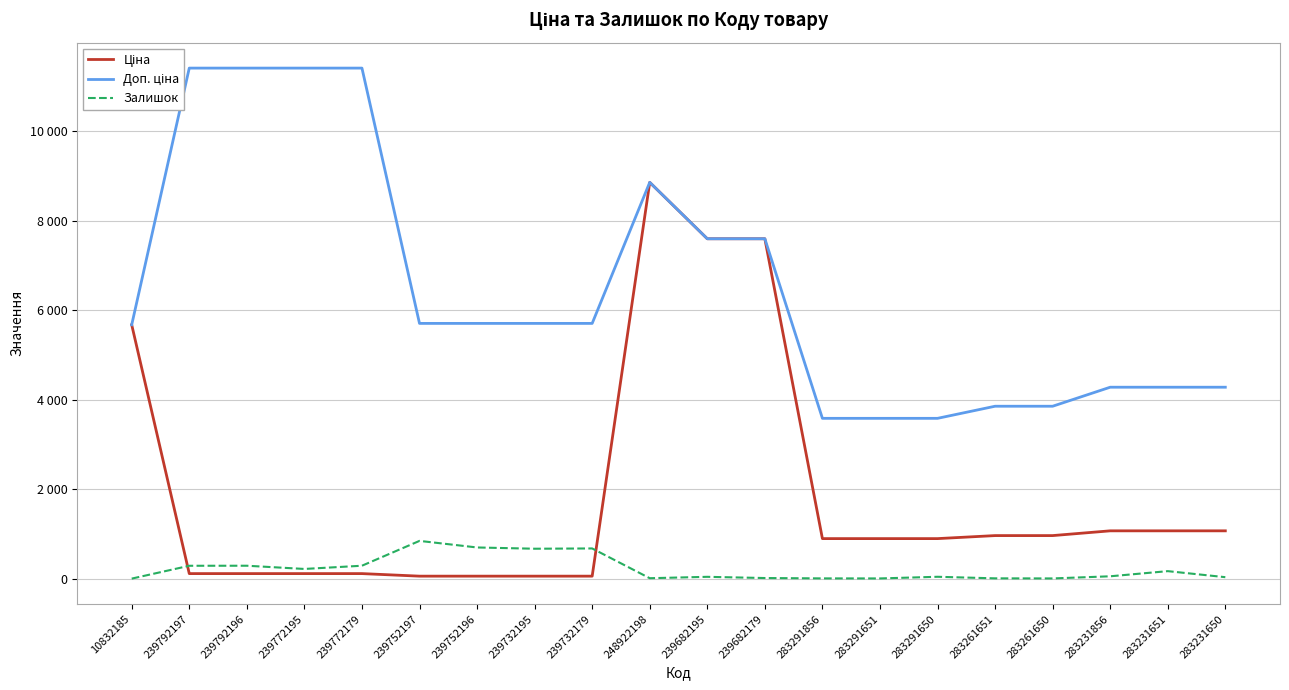

What is the sum of all Ціна values?

38232.2